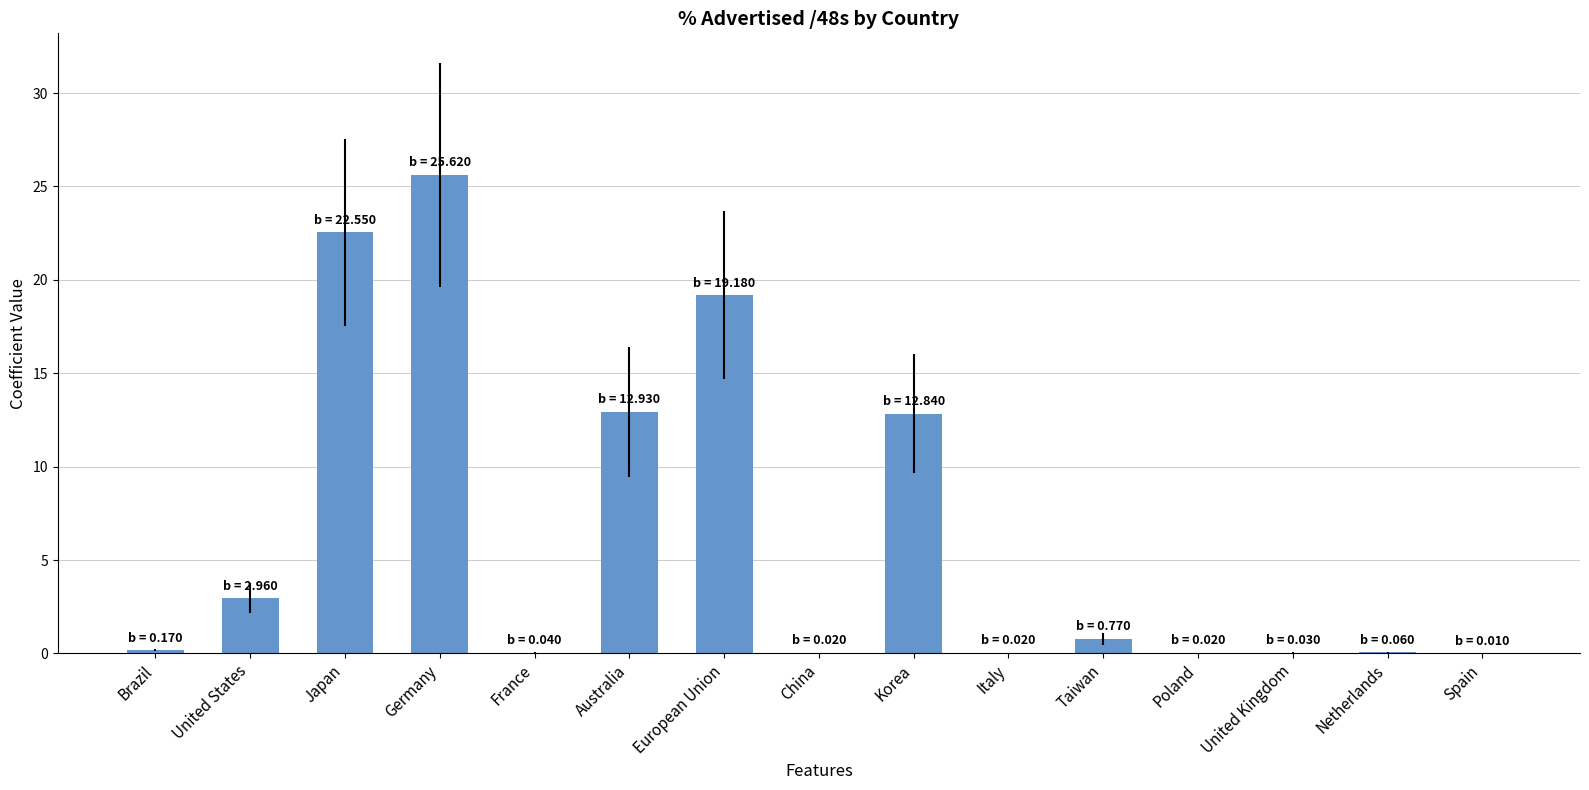

What is the change in value from United States to Australia?

+10.0